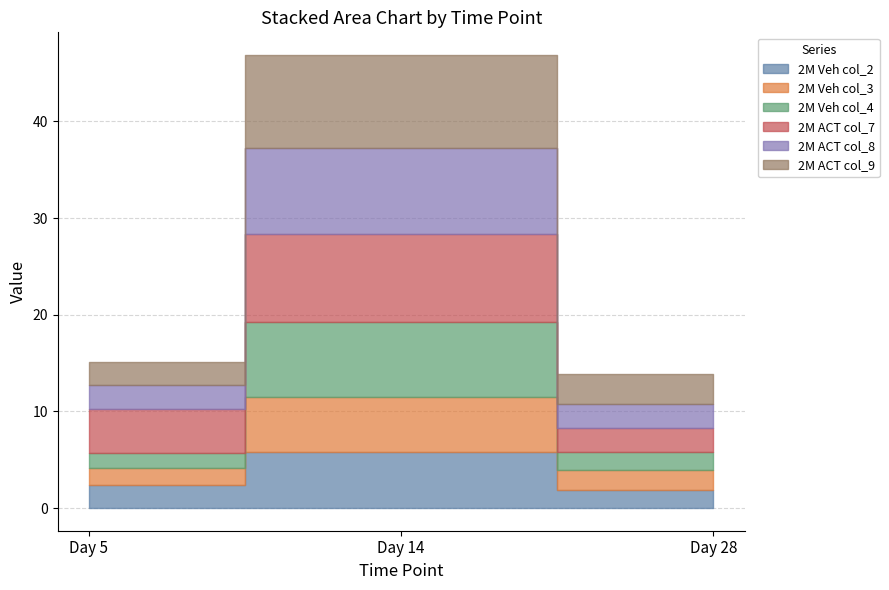

What are all the series names shown in the legend?

2M Veh col_2, 2M Veh col_3, 2M Veh col_4, 2M ACT col_7, 2M ACT col_8, 2M ACT col_9